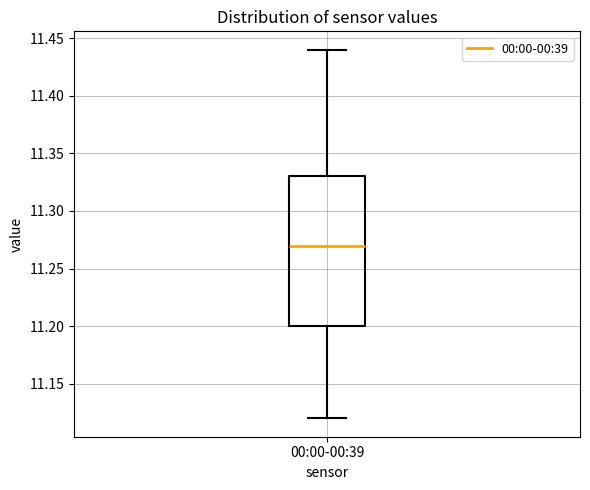

Where is the upper edge of the box for 00:00-00:39 on the y-axis? The values are not printed on the chart, so give them approximately, as read against the axis.

11.33